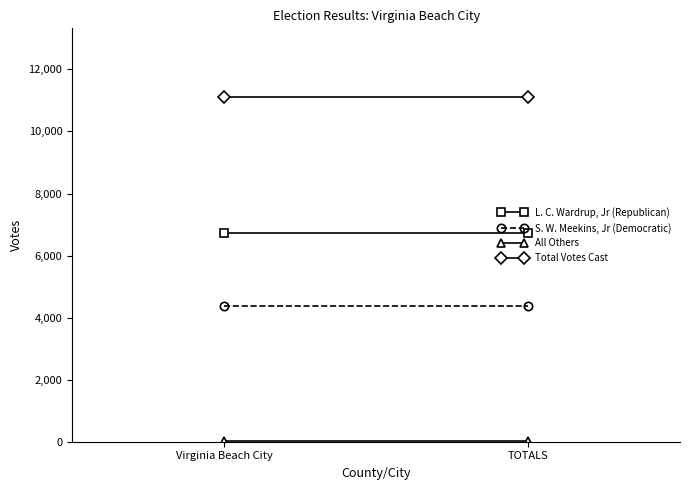

Is it true that All Others equals 15 at Virginia Beach City?

True